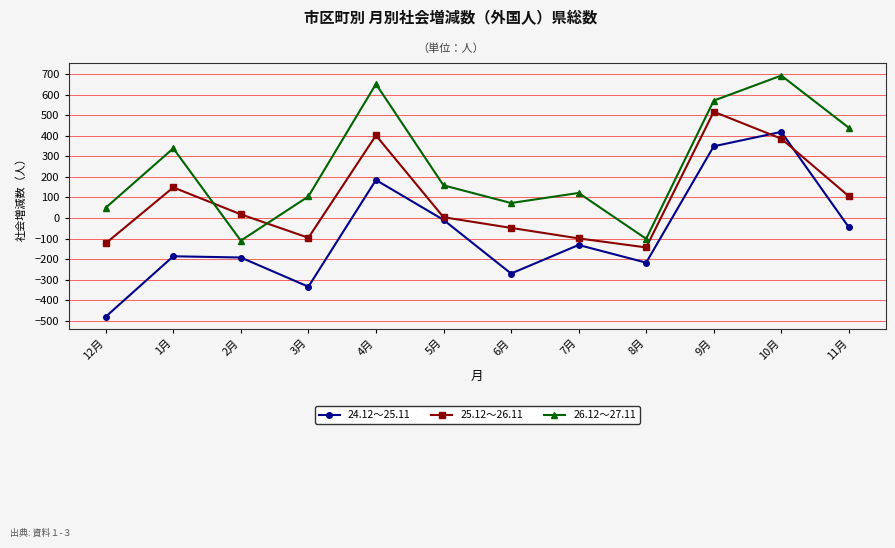

At which label does 26.12～27.11 first exceed 159?

1月